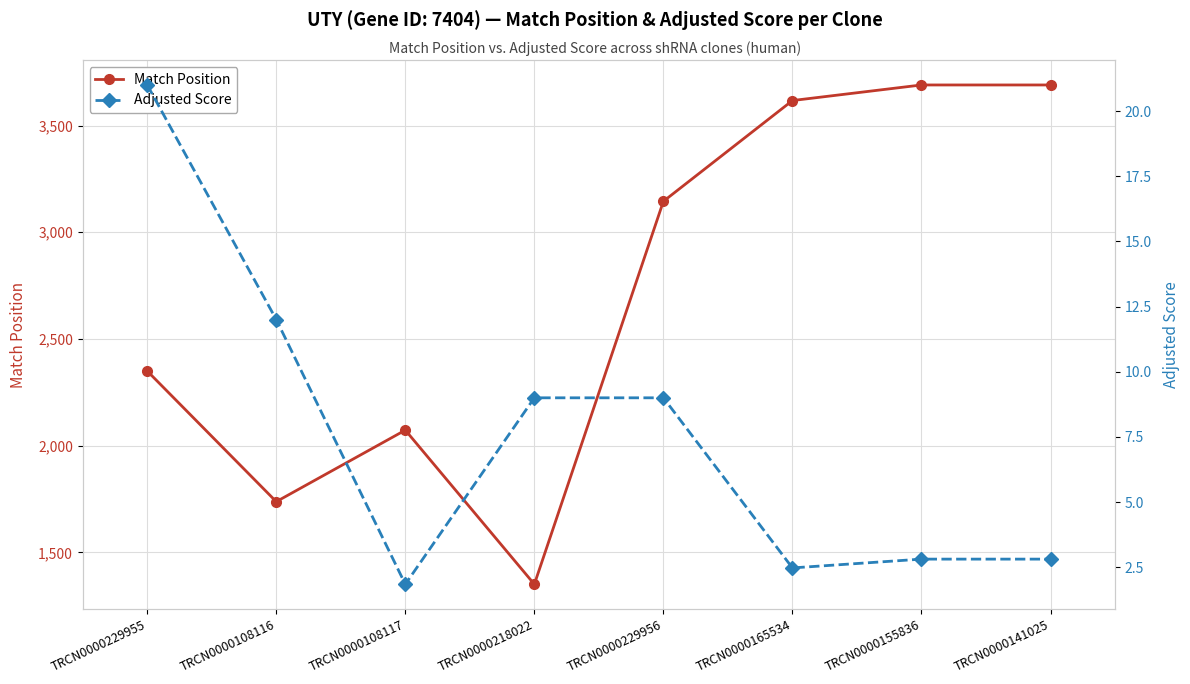

Which category has the highest value across all series?

TRCN0000155836